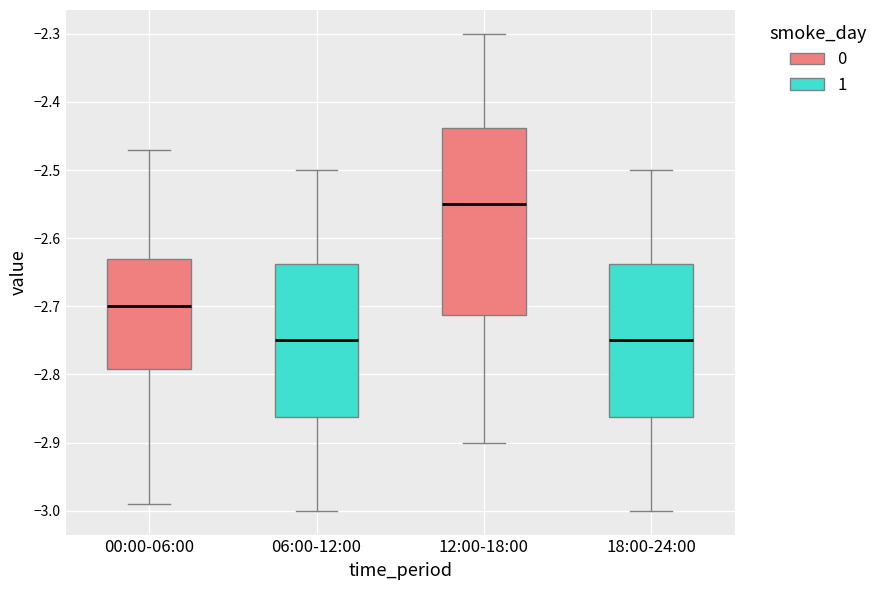

Reading left to right, transcribe this box plot: for each box, give where its median line is, the range the box spans, and where its two whiskers end, as read against the y-axis. The values are not printed on the chart, so give them approximately, as read against the axis.

00:00-06:00: median -2.70, box -2.79 to -2.63, whiskers -2.99 to -2.47
06:00-12:00: median -2.75, box -2.86 to -2.64, whiskers -3.00 to -2.50
12:00-18:00: median -2.55, box -2.71 to -2.44, whiskers -2.90 to -2.30
18:00-24:00: median -2.75, box -2.86 to -2.64, whiskers -3.00 to -2.50